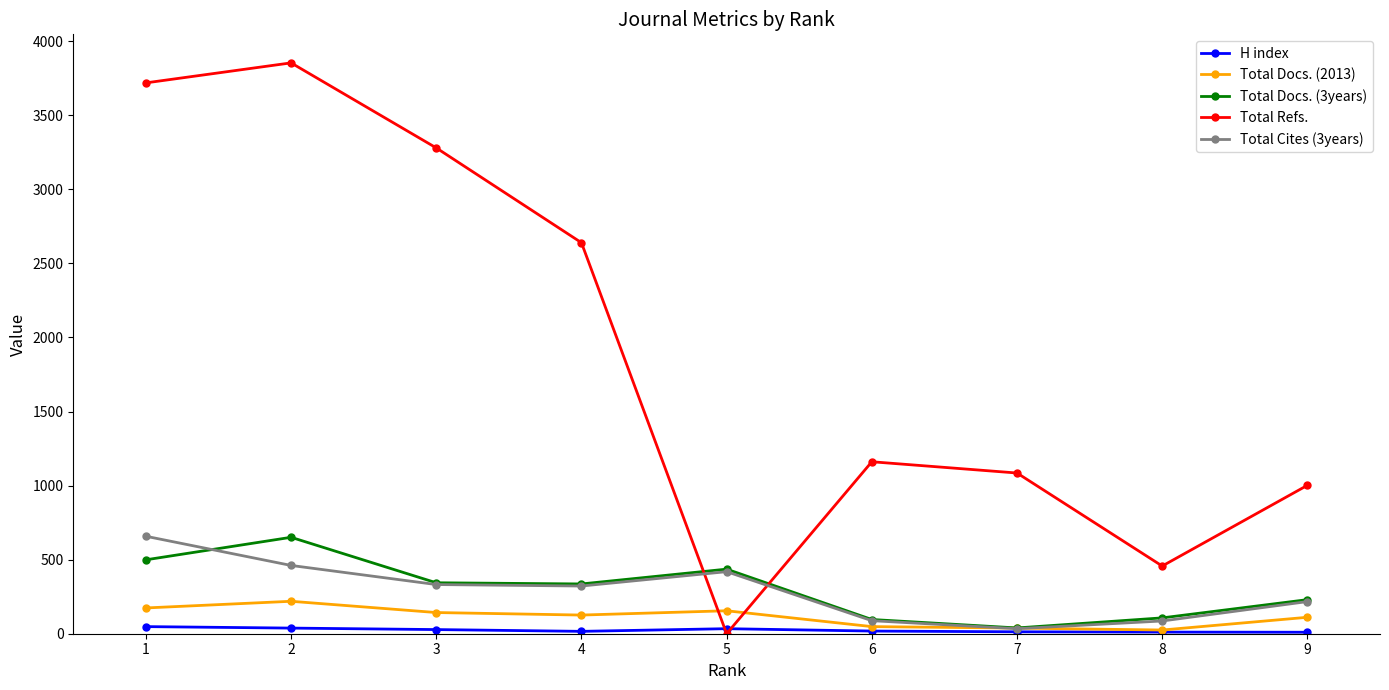

What is the total value across all series at 1?

5098